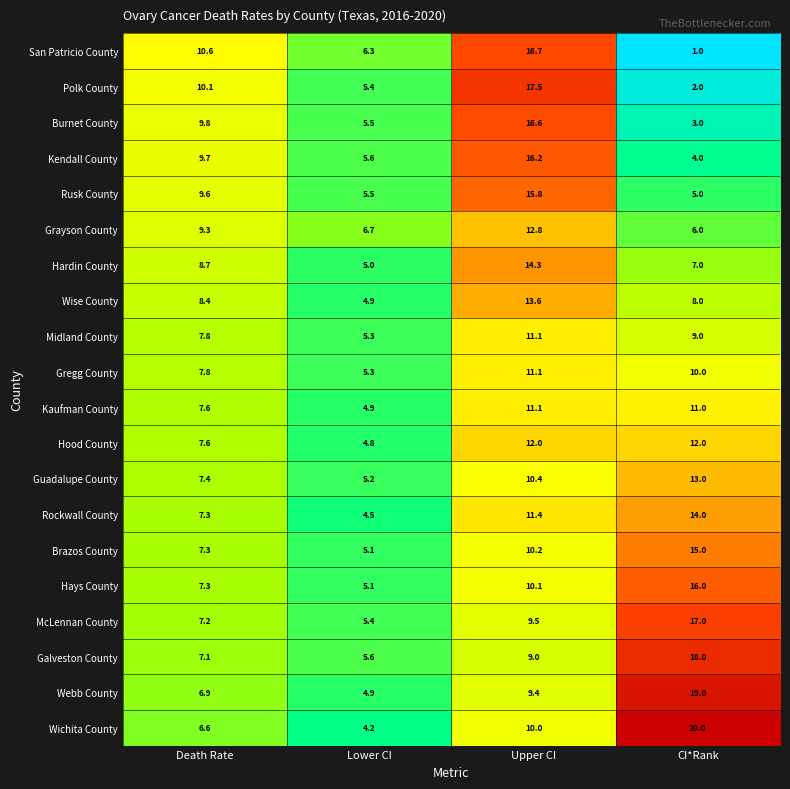

Between Upper CI and CI*Rank, which series saw the biggest shift?

San Patricio County